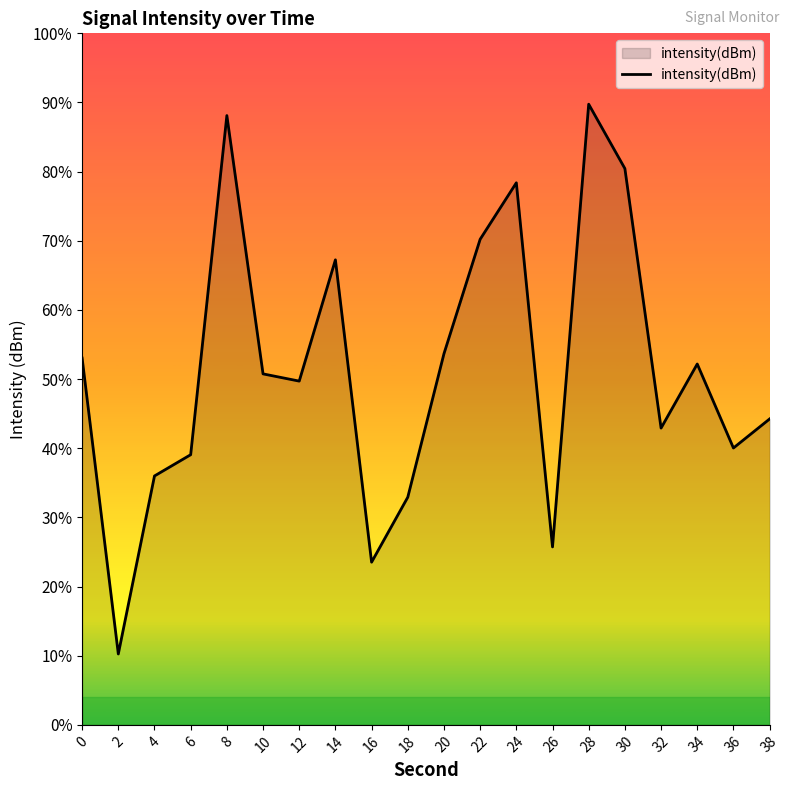

How many lines are shown in the chart?

1